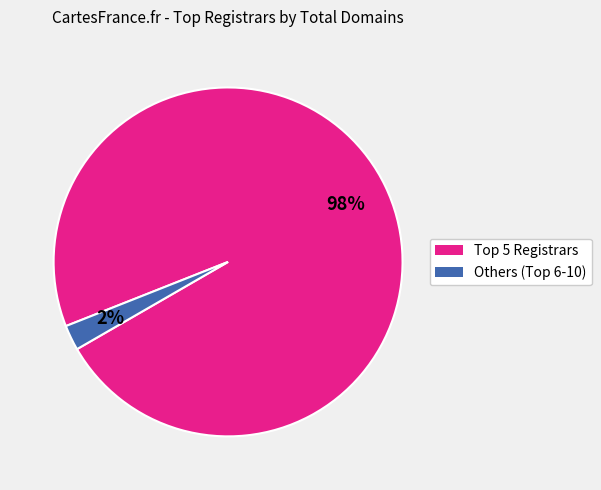

Is there a majority slice in this chart?

Yes